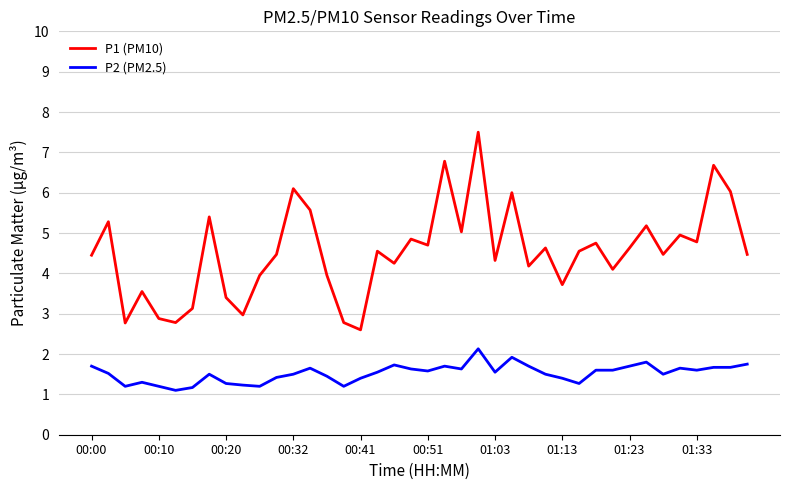

Which series has the widest spread of values?

P1 (PM10)